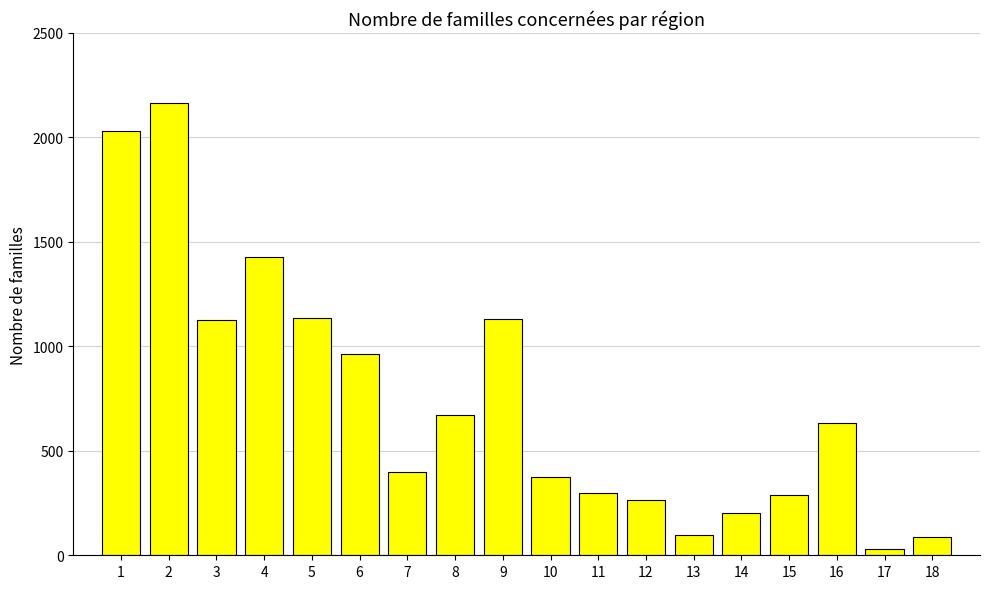

What is the value of the 3rd bar from the left?

1125